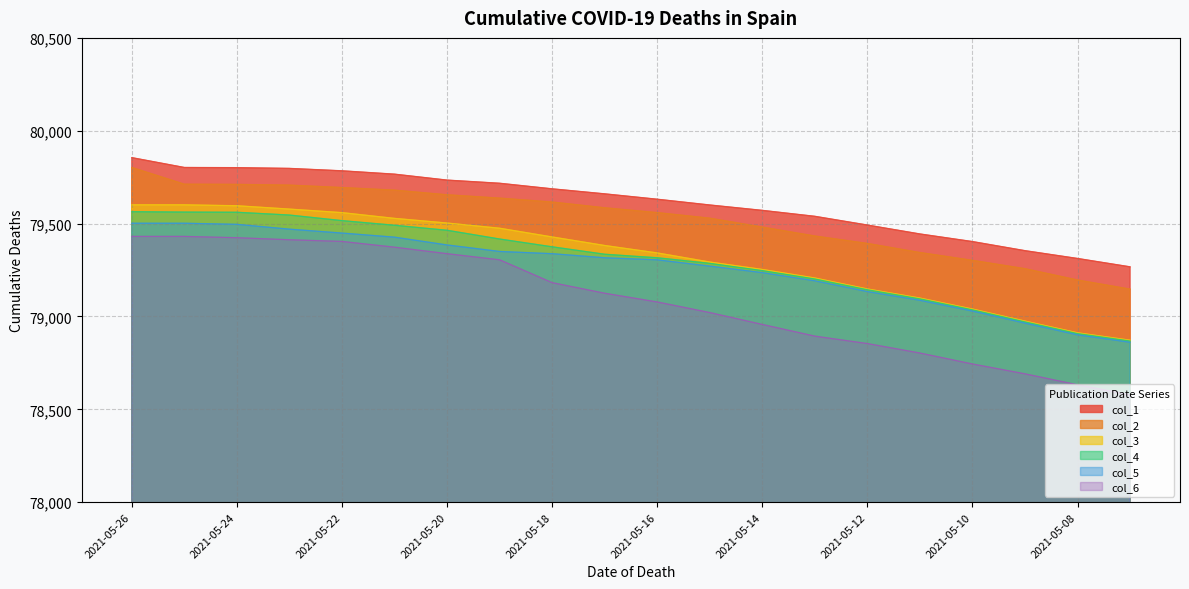

The value of col_2 at 2021-05-25 is 79712. True or false?

True